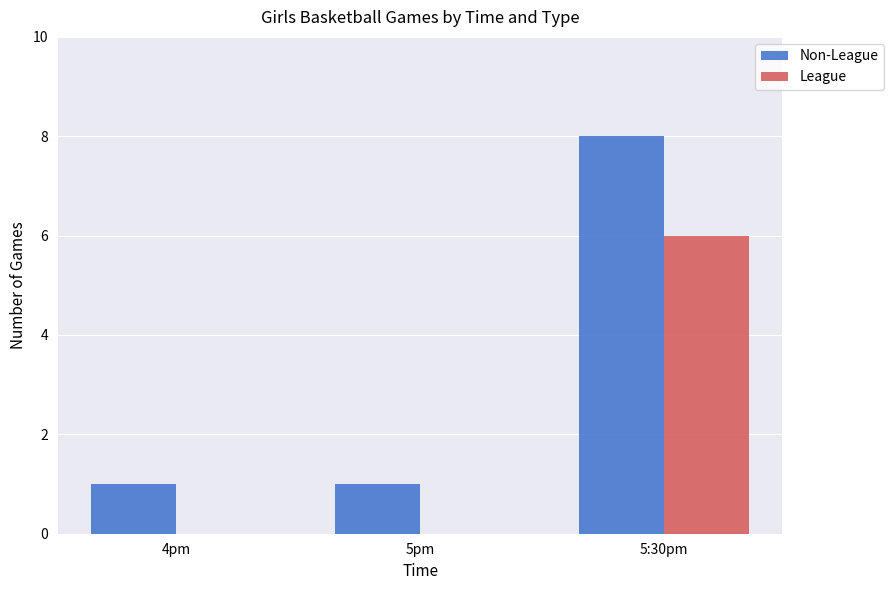

What is the maximum value shown in the chart?

8